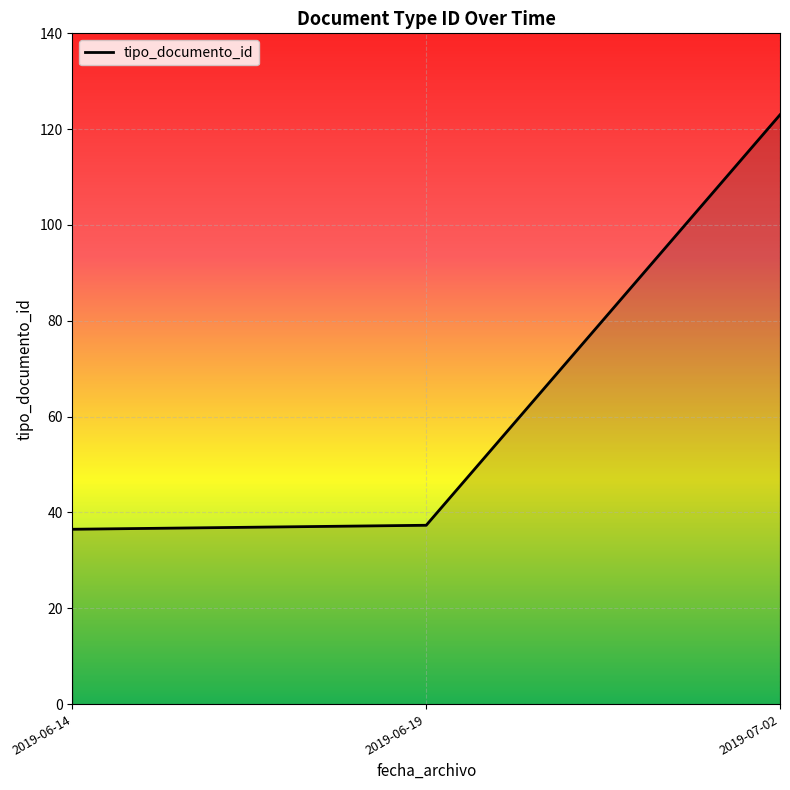

What position from the left is 2019-07-02?

3